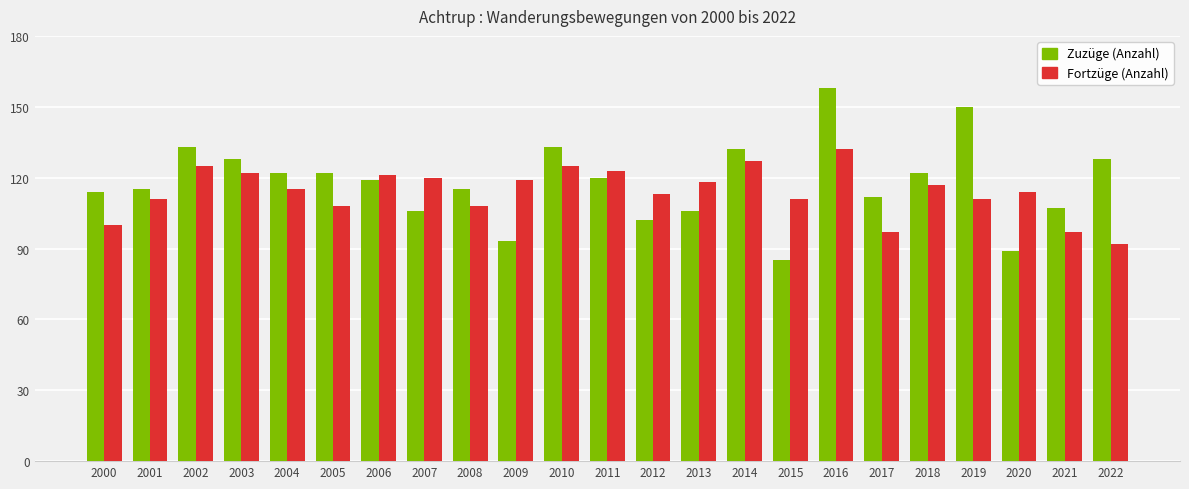

Are the bars grouped side by side (vs. stacked)?

Yes